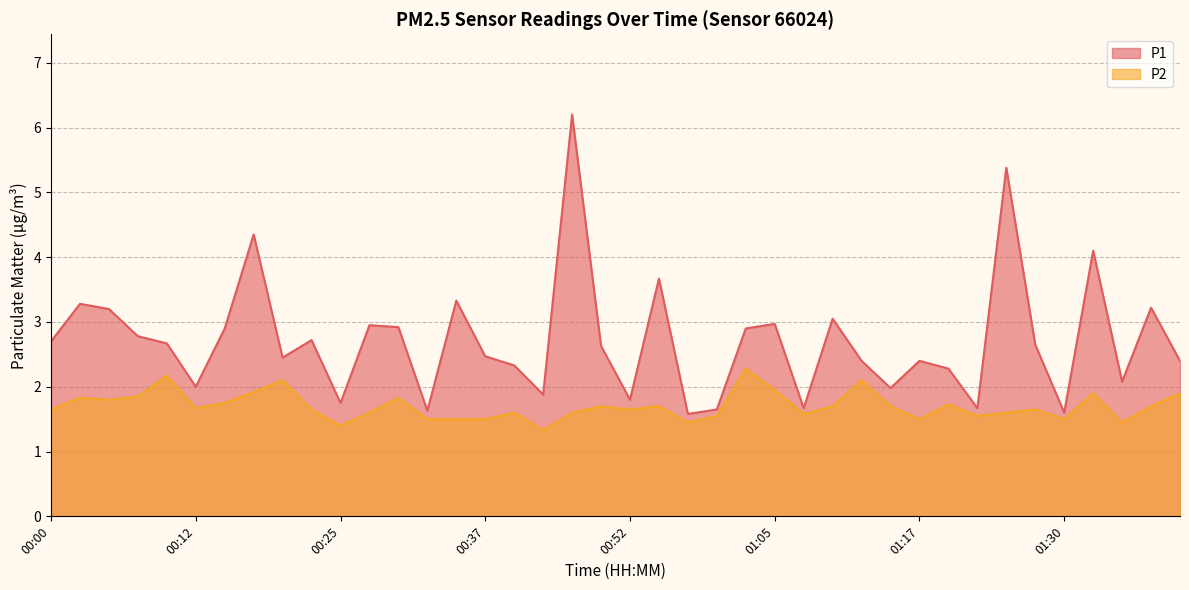

What is the value of the P1 point at the 11th from the left?

1.8